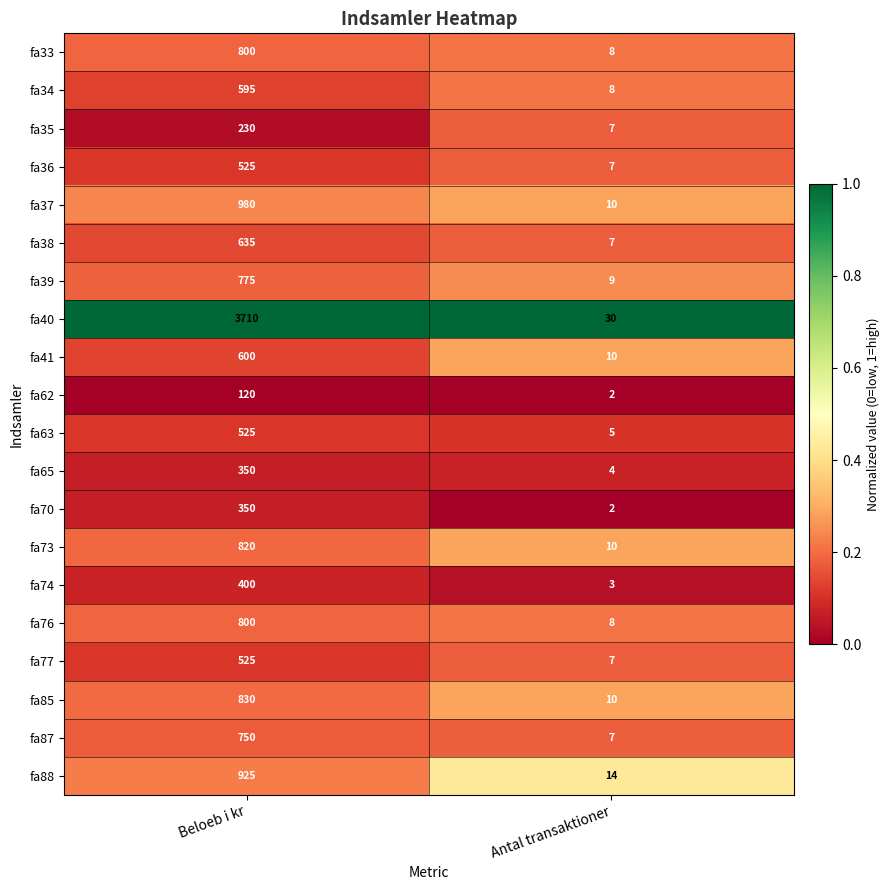

What is the sum of all fa38 values?

642